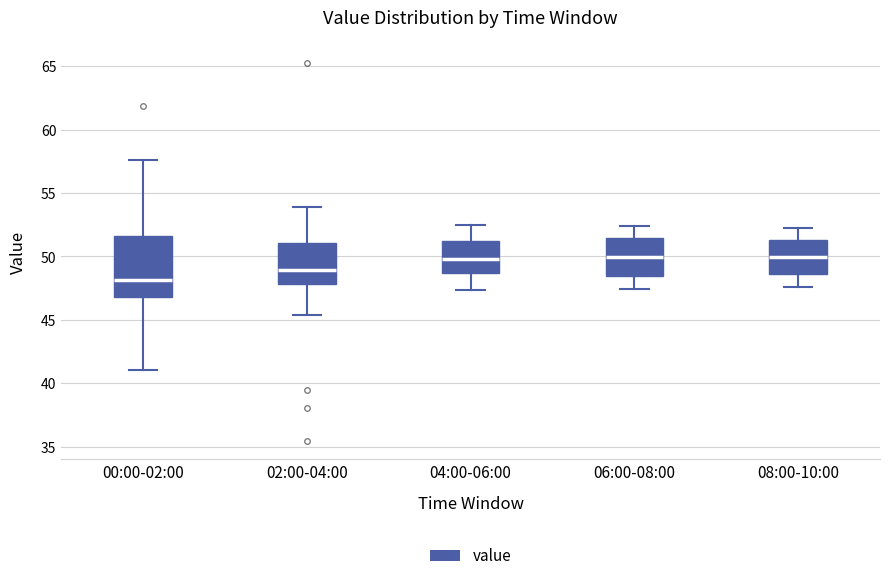

Which box is the tallest, from its lower edge to its upper edge?

00:00-02:00